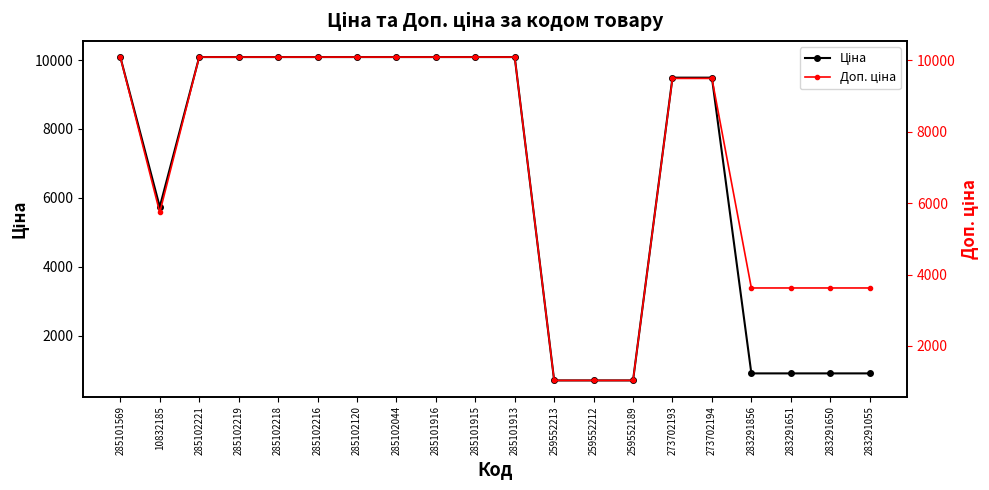

At which label is Доп. ціна closest to 5560?

10832185